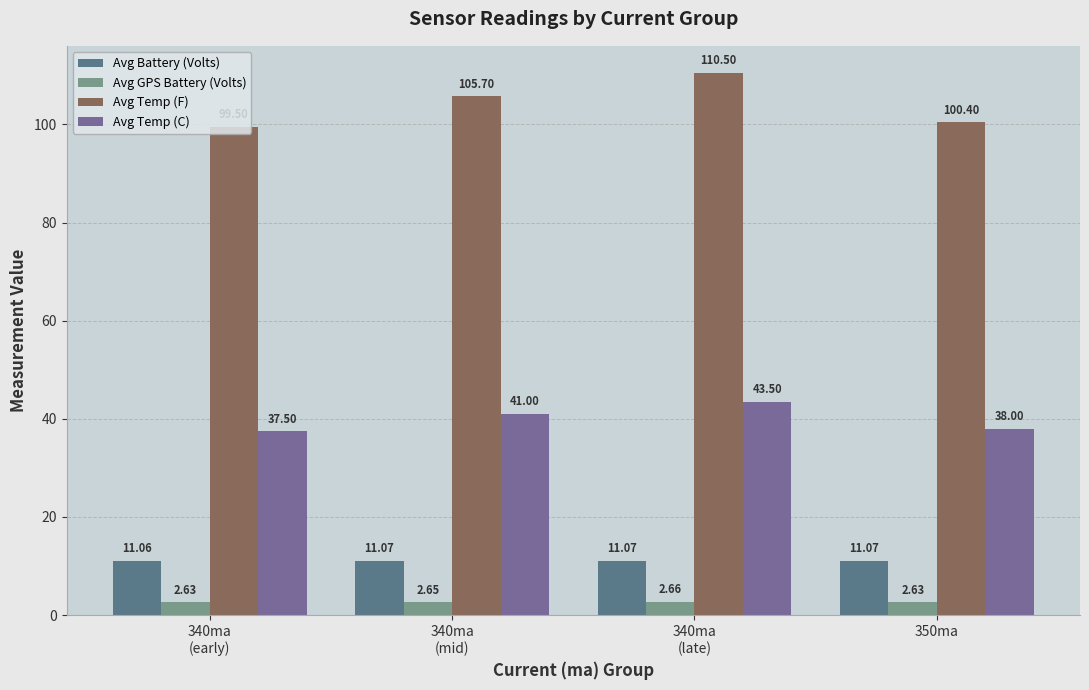

What are all the series names shown in the legend?

Avg Battery (Volts), Avg GPS Battery (Volts), Avg Temp (F), Avg Temp (C)